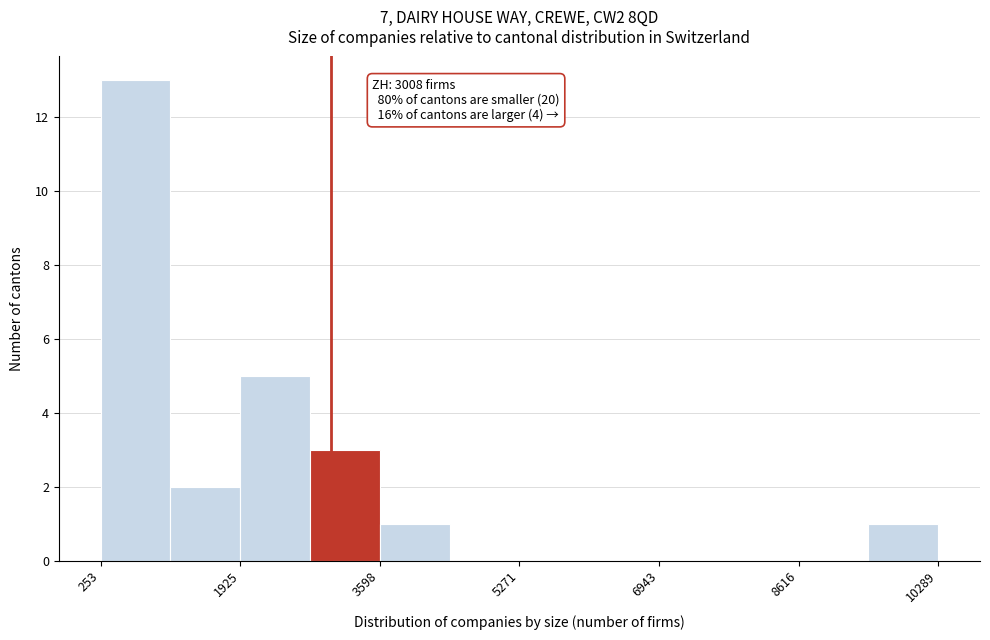

Over which range of the x-axis is the bar tallest?

200 to 1000